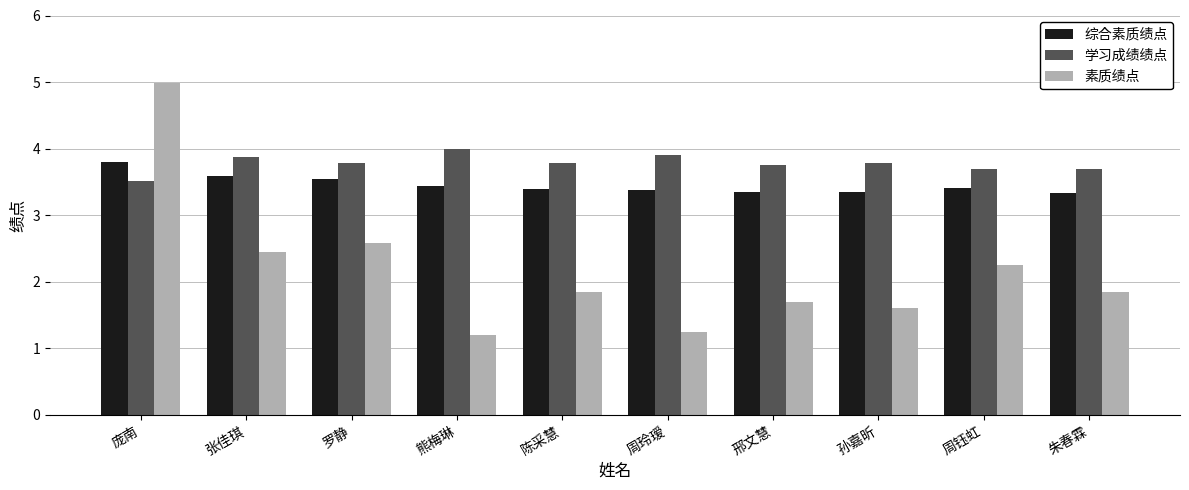

At which label does 素质绩点 reach its peak?

庞南